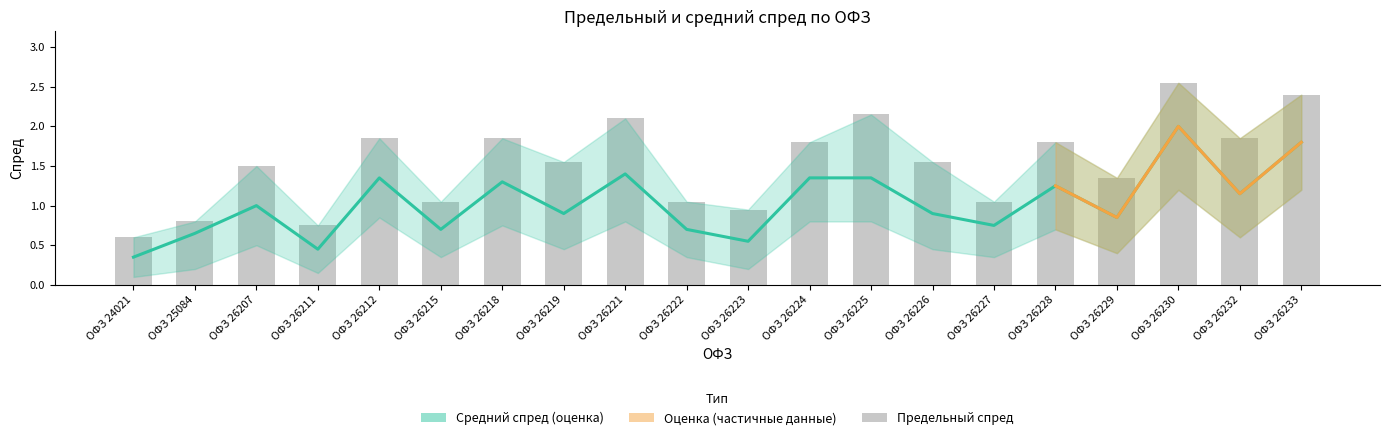

What is the difference between the highest and lowest values at ОФЗ 26207?

0.5